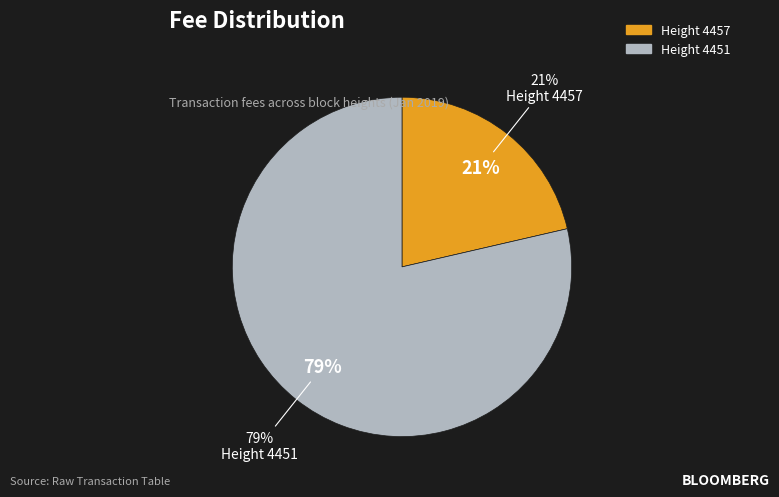

The 4457 slice represents 21% of the pie. True or false?

True